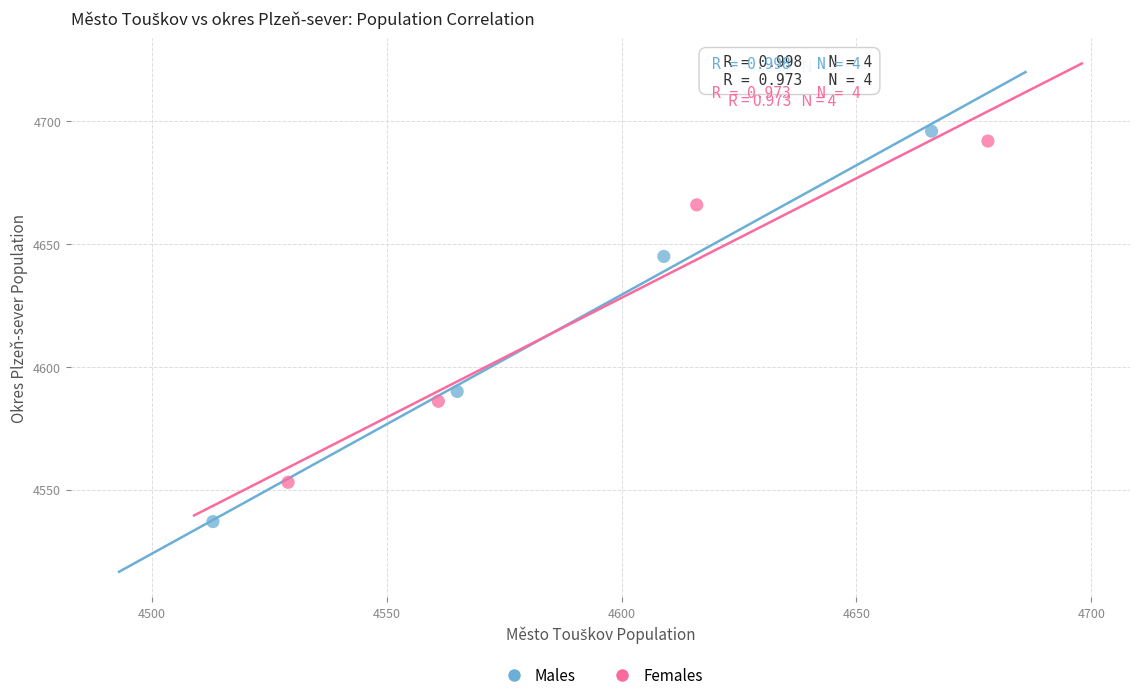

Which series reaches the minimum Y coordinate?

Males